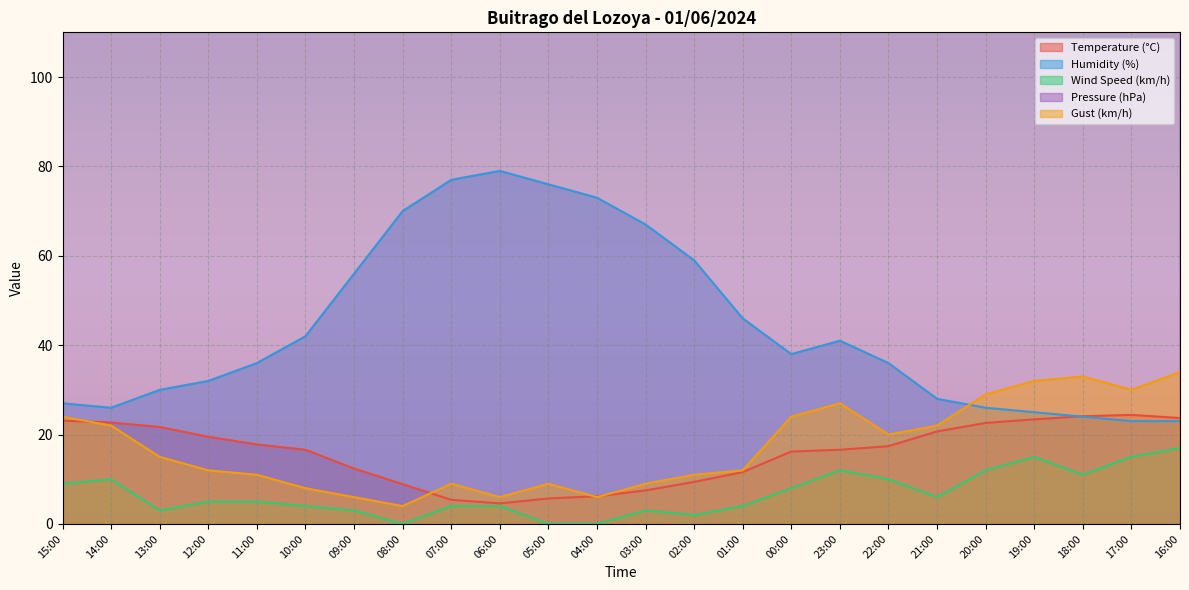

Between 15:00 and 06:00, which series saw the biggest shift?

Humidity (%)